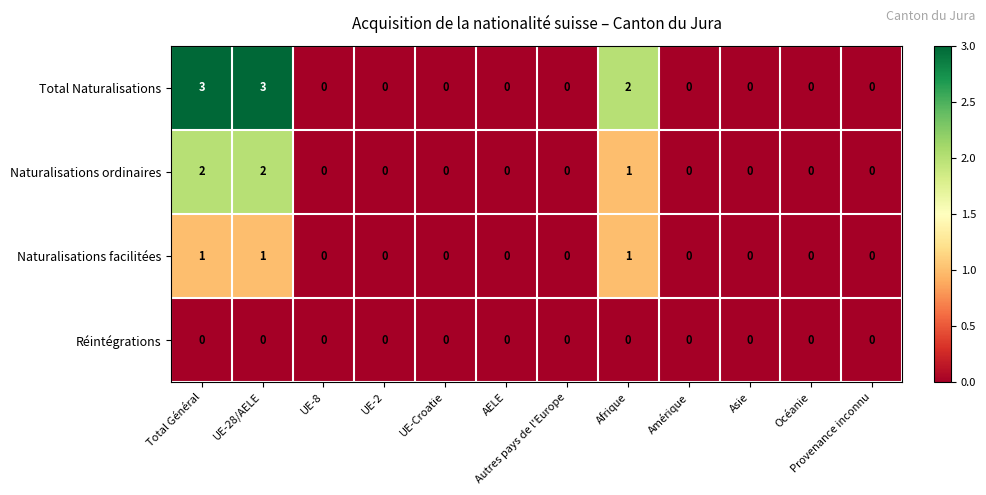

How many series are shown in this chart?

4